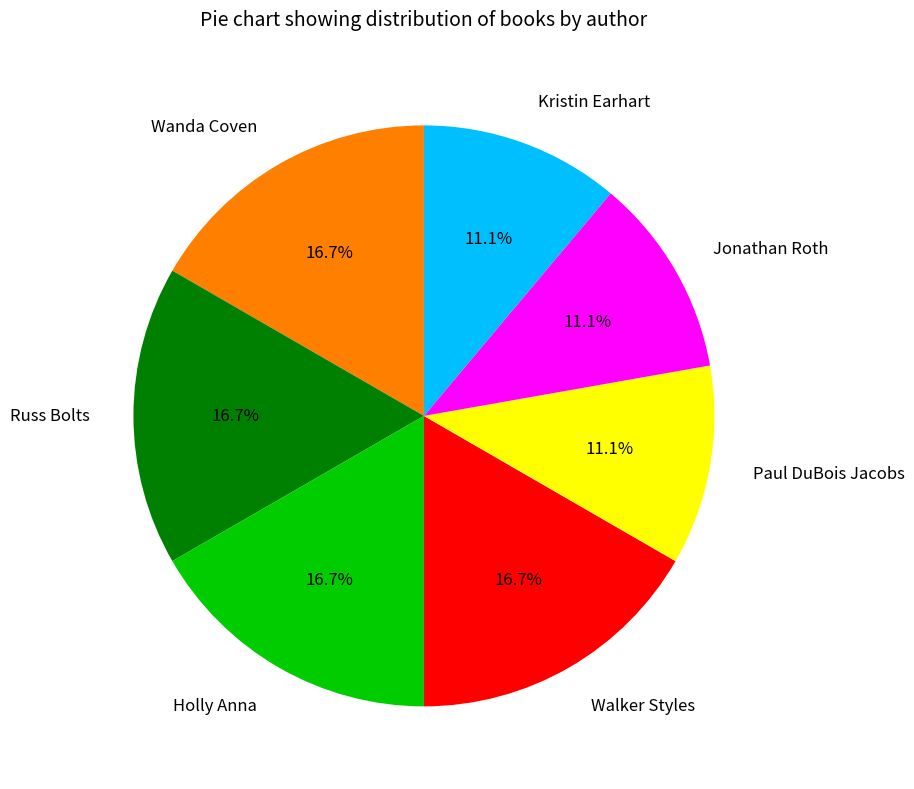

Approximately how many times larger is the value at Walker Styles compared to Jonathan Roth?

1.5